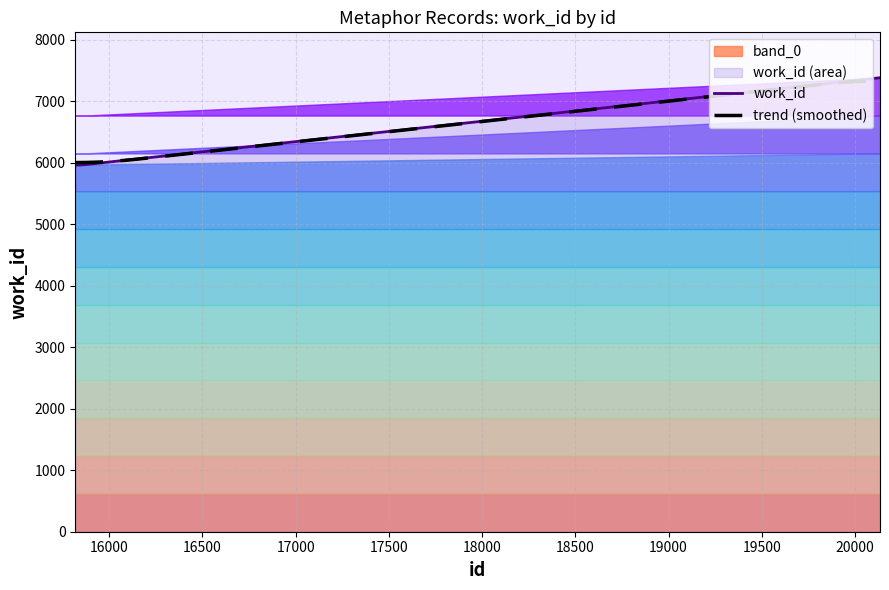

Count the number of values greater than 5960.

2